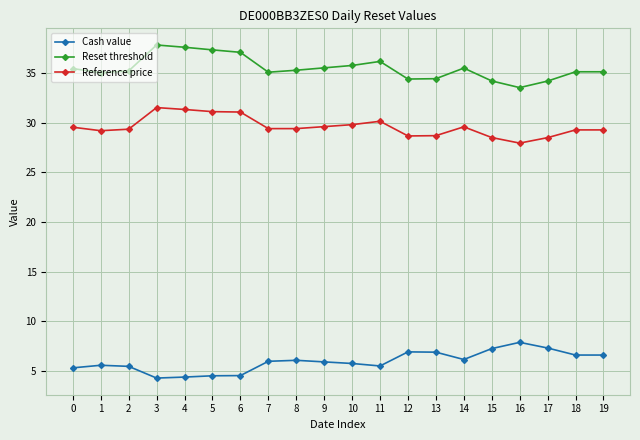

True or false: Reference price and Reset threshold intersect in this chart.

False